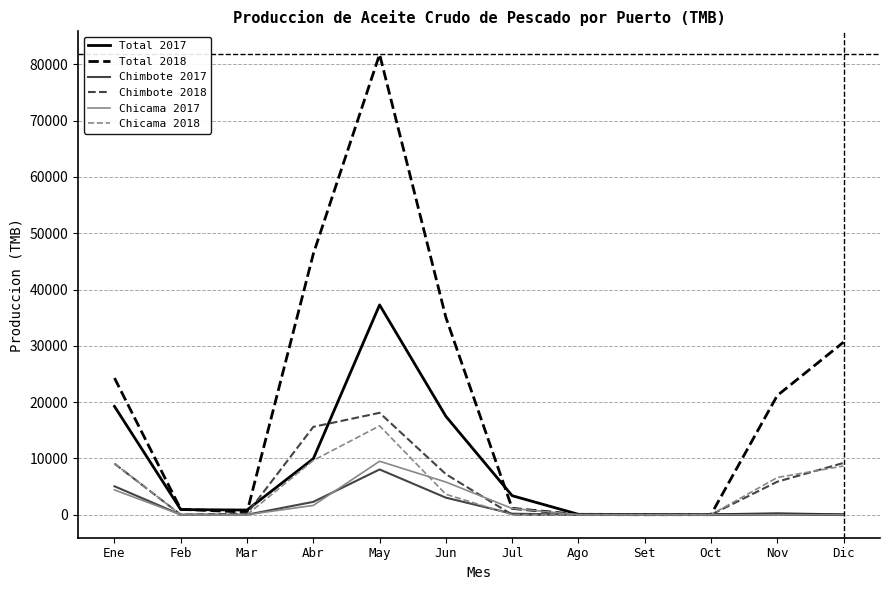

Which series has the largest range (max minus min)?

Total 2018